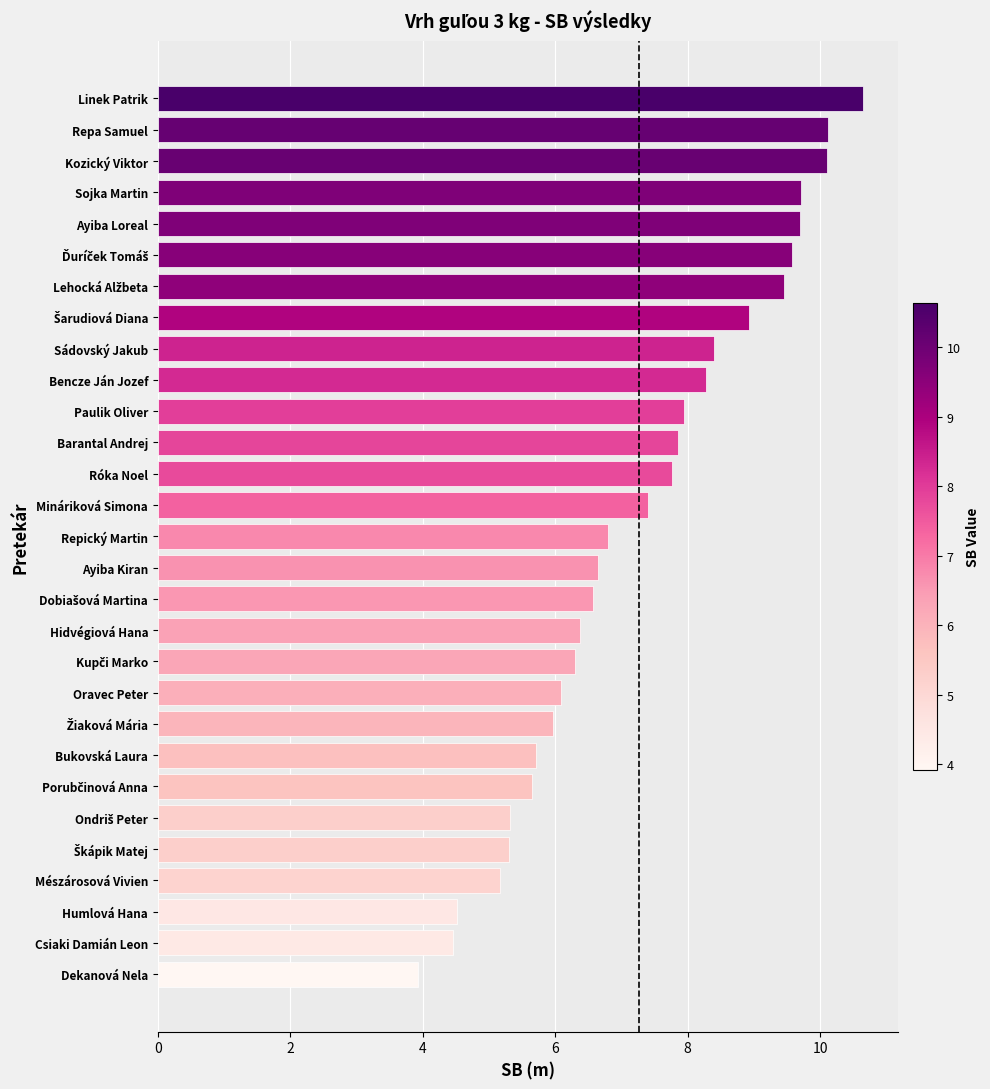

Which has a higher value, Sojka Martin or Hidvégiová Hana?

Sojka Martin